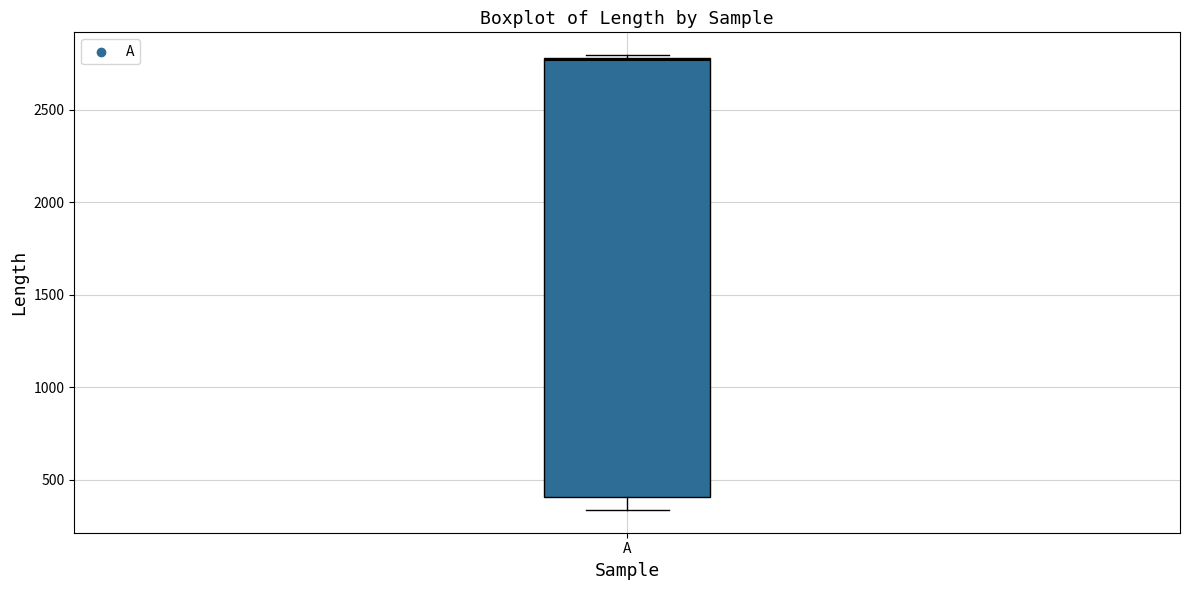

Read this box plot against the y-axis: the position of the median line, the range covered by the box, and the ends of both whiskers. The values are not printed on the chart, so give them approximately, as read against the axis.

median 2750, box 400 to 2800, whiskers 350 to 2800 (just above the box's upper edge)